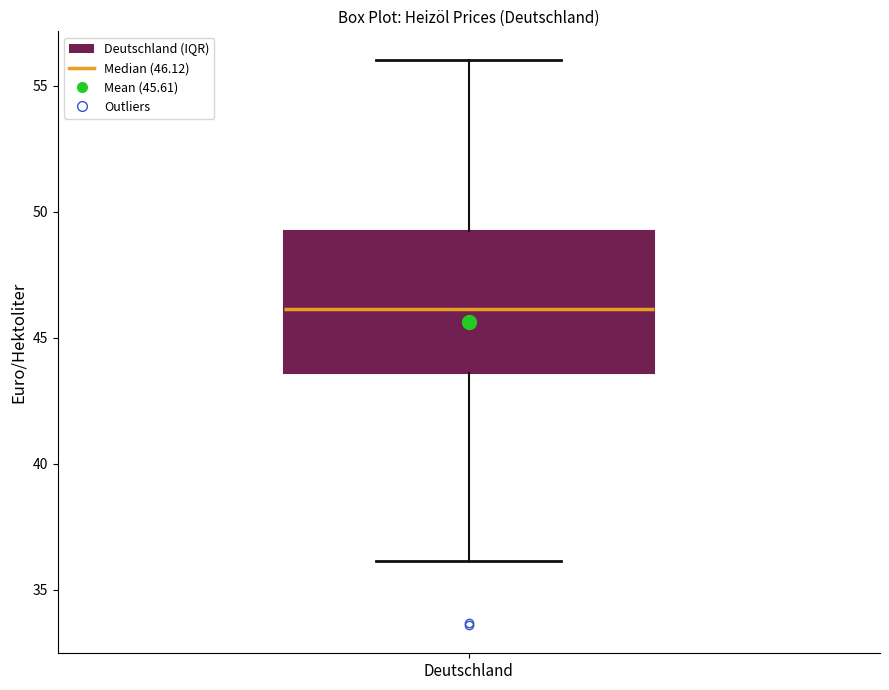

Transcribe this box plot: give where the median line is, the range the box spans, and where the two whiskers end, as read against the y-axis. The values are not printed on the chart, so give them approximately, as read against the axis.

median 46.0, box 43.5 to 49.0, whiskers 36.0 to 56.0